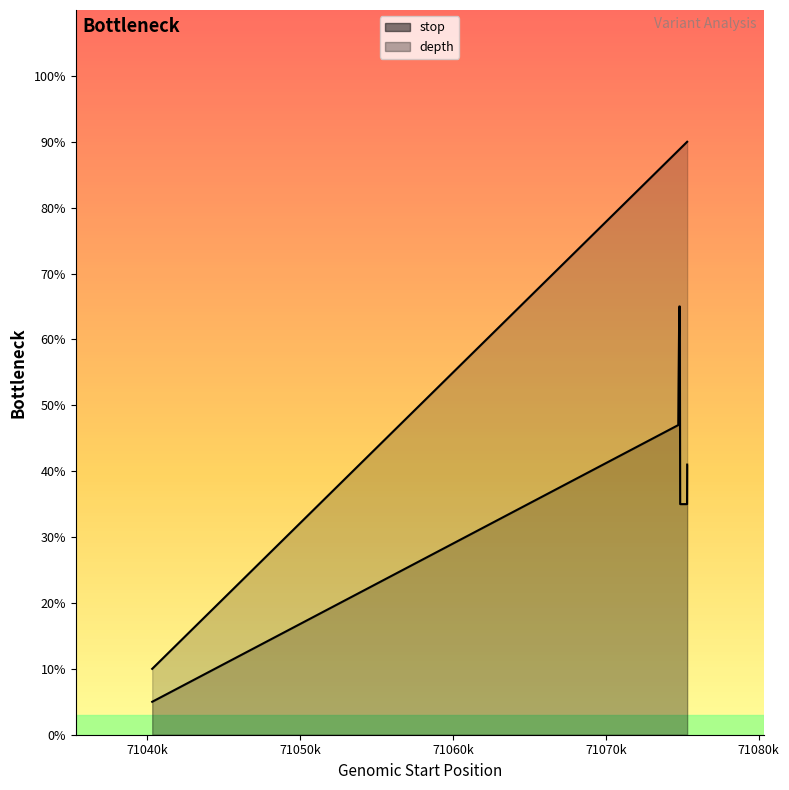

What is the label of the 4th point from the right?

71074740